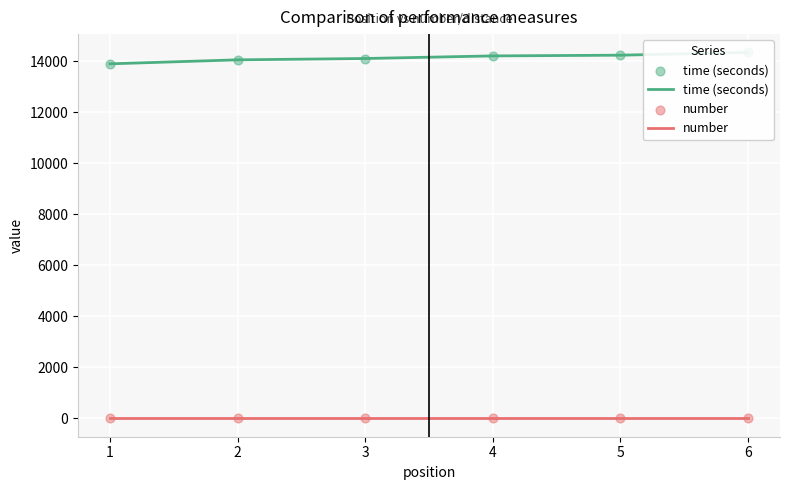

What is the total value across all series at 3?

14111